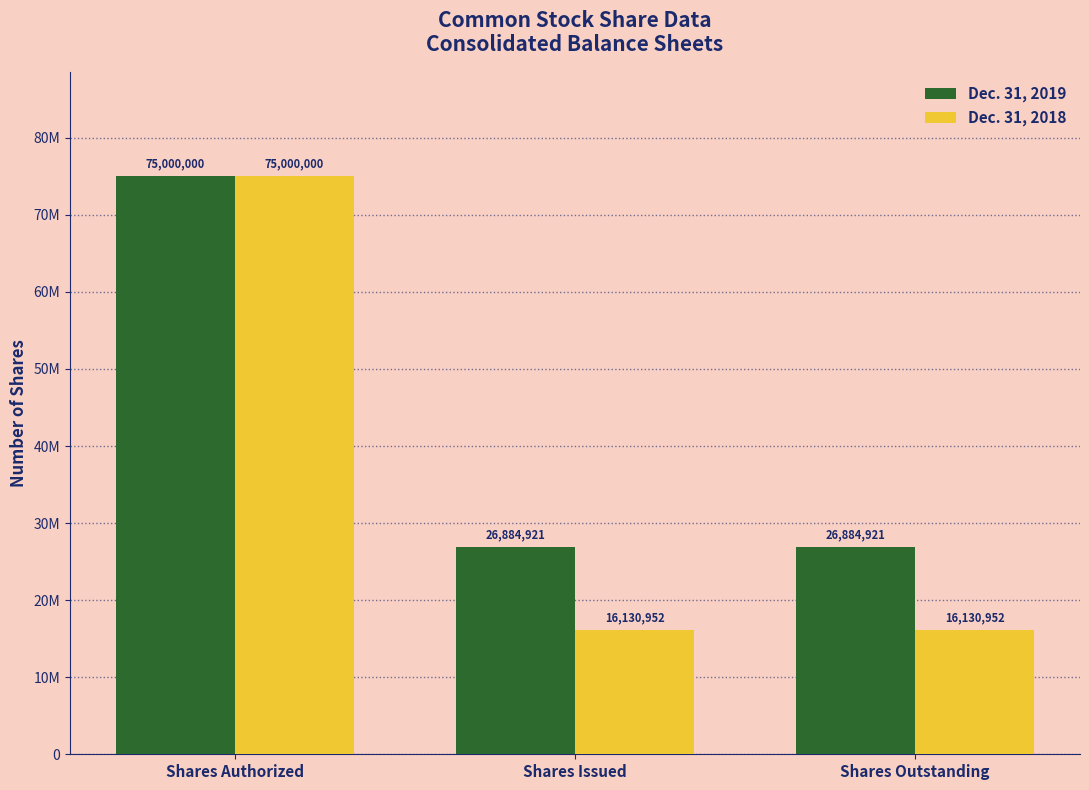

What is the minimum value for Dec. 31, 2018?

16130952